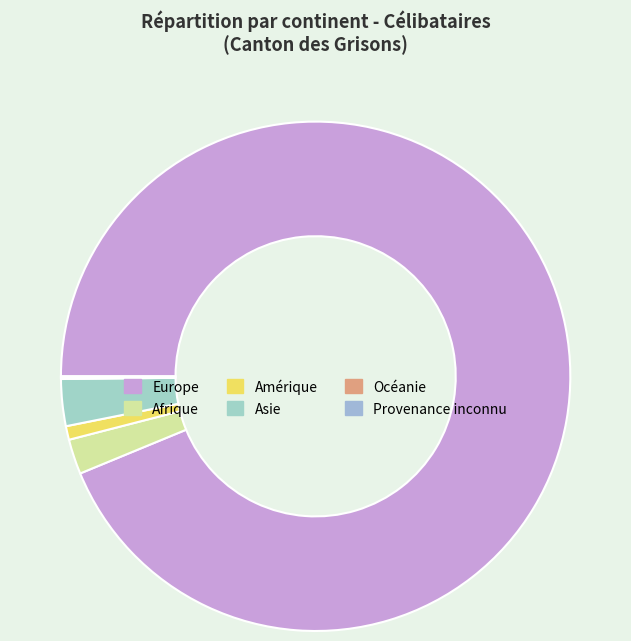

How many slices are in this pie chart?

6